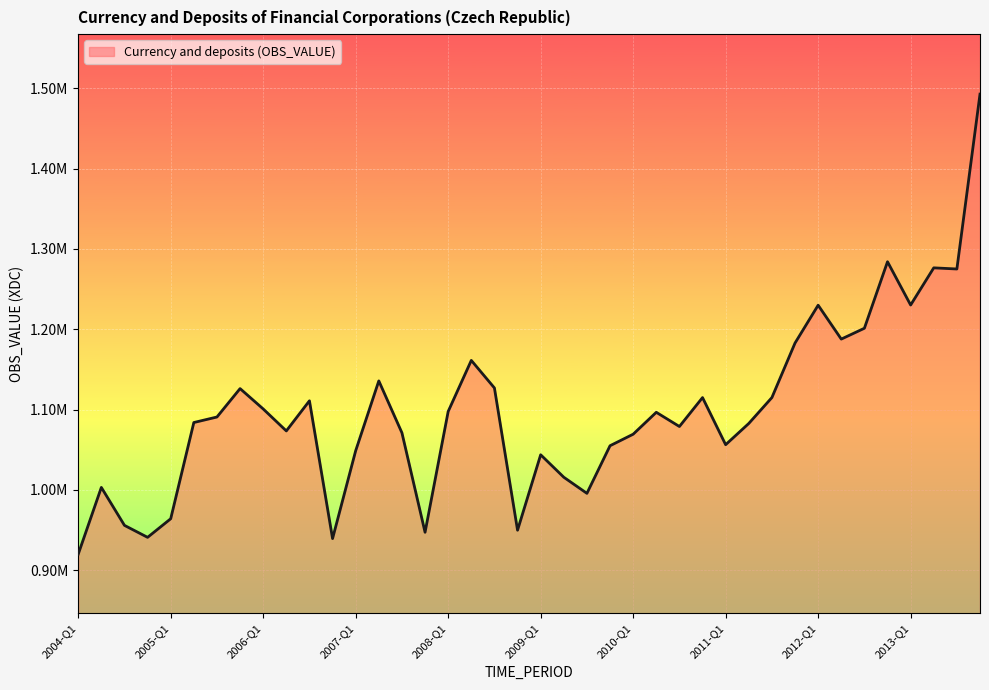

Is this an area chart (filled region under the line)?

Yes